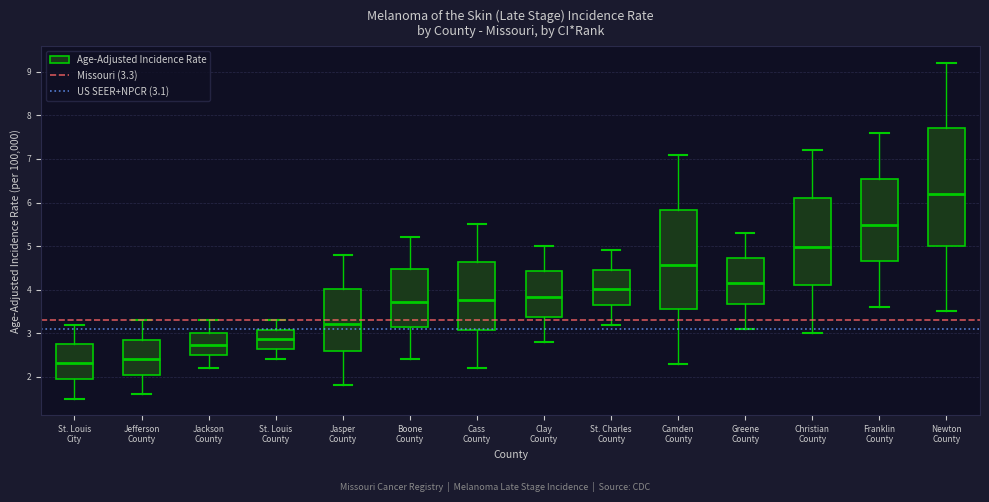

Where is the lower edge of the box for St. Louis County on the y-axis? The values are not printed on the chart, so give them approximately, as read against the axis.

2.6